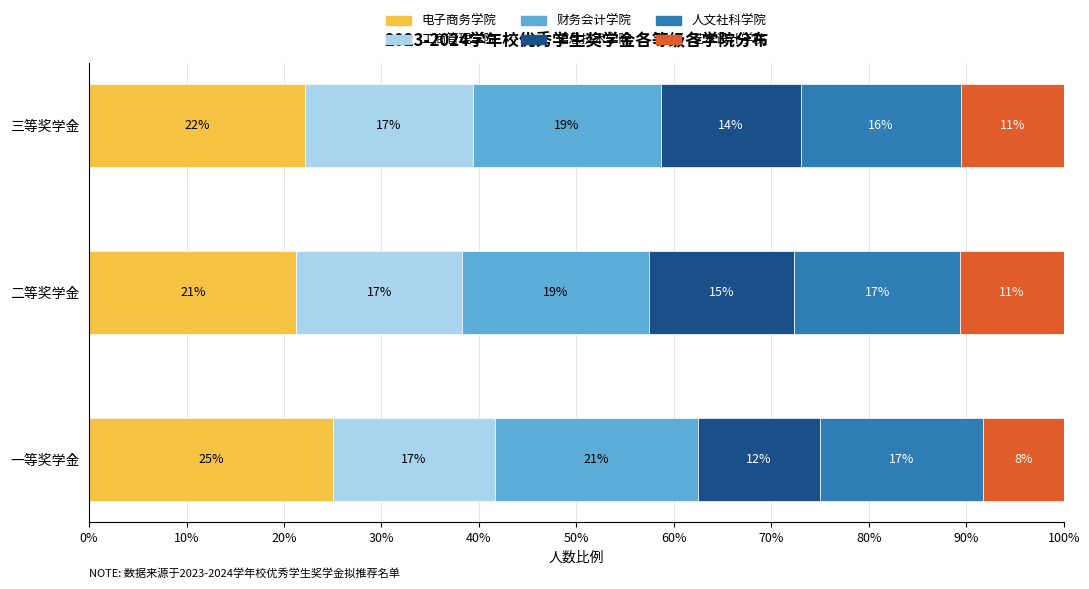

Reading right to left, extract all data points from this chart.

电子商务学院: 22.1	21.3	25.0
工商管理学院: 17.3	17.0	16.7
财务会计学院: 19.2	19.1	20.8
信息技术学院: 14.4	14.9	12.5
人文社科学院: 16.3	17.0	16.7
艺术设计学院: 10.6	10.6	8.3